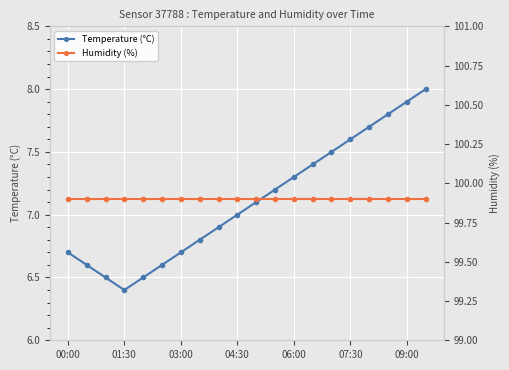

What is the greatest value displayed?

99.9